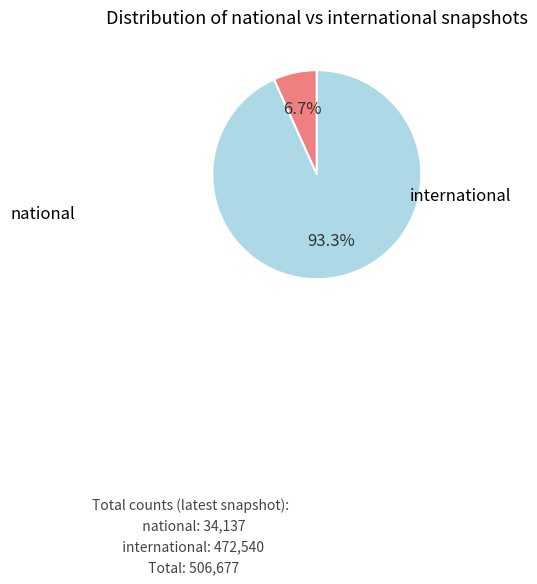

Is there any slice that represents more than half of the pie?

Yes